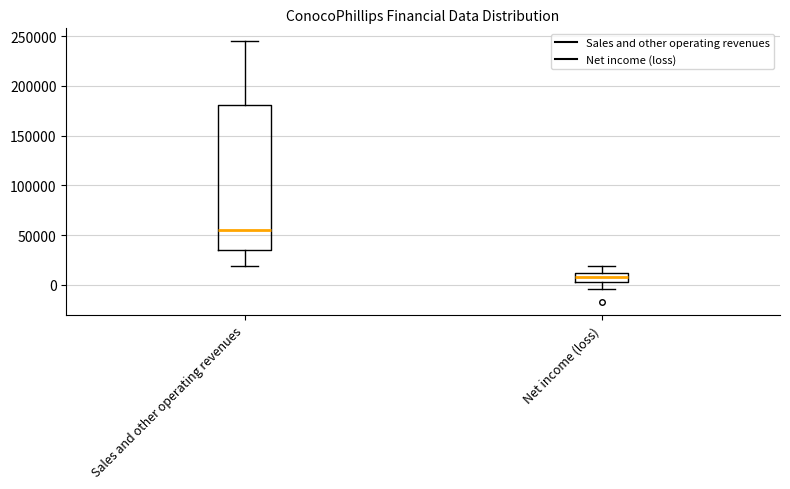

Which box's median line is the lowest?

Net income (loss)